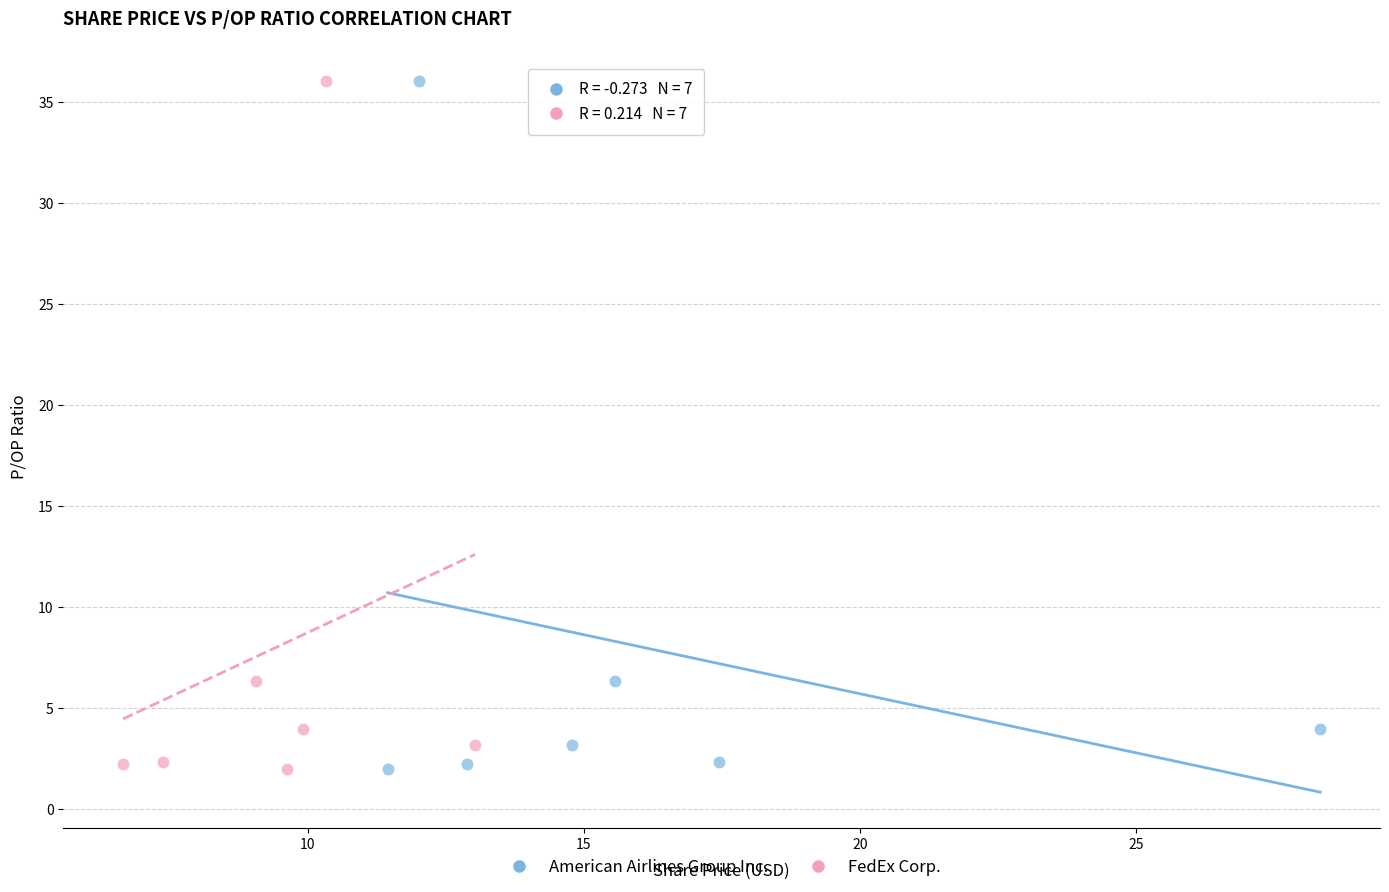

What are all the series names shown in the legend?

American Airlines Group Inc., FedEx Corp.